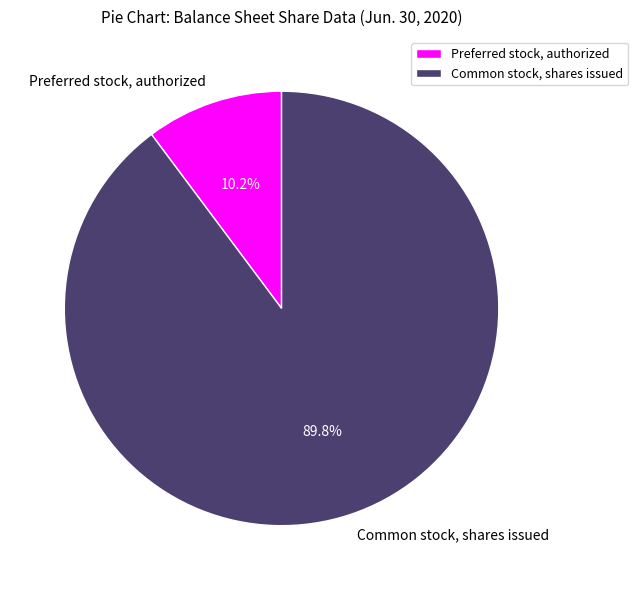

Do Preferred stock, authorized and Common stock, shares issued together represent more than half of the pie?

Yes